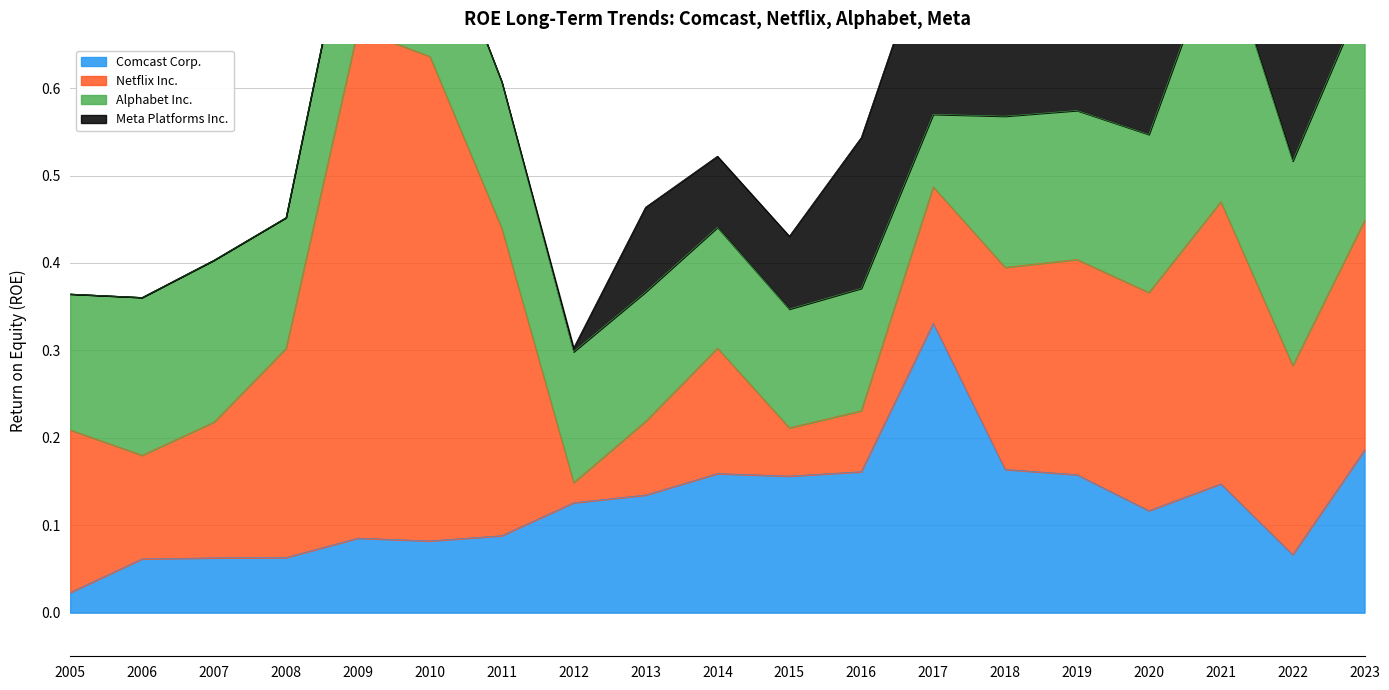

At which label is Netflix Inc. closest to 0?

2012